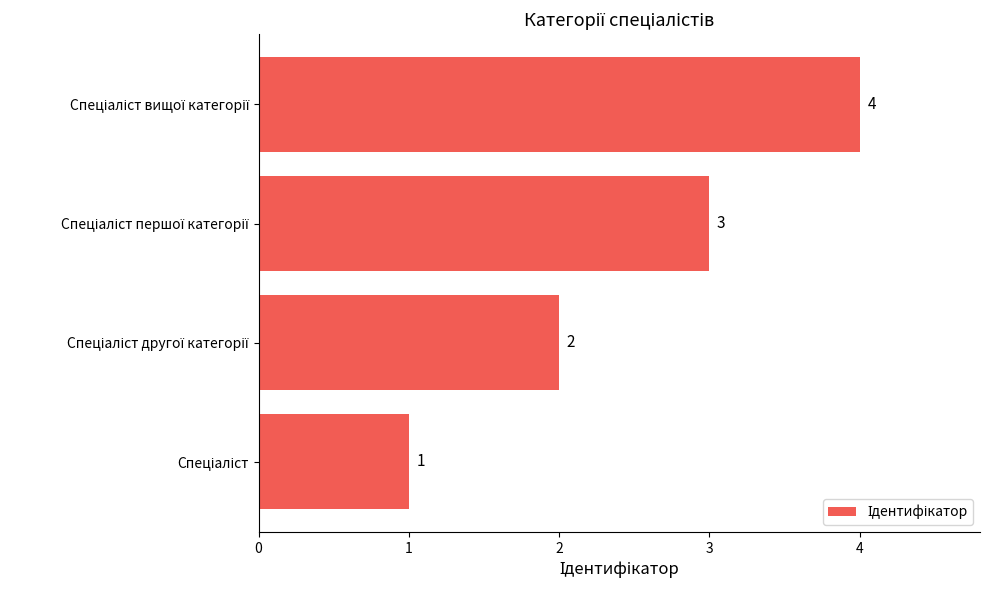

What is the sum of all values?

10